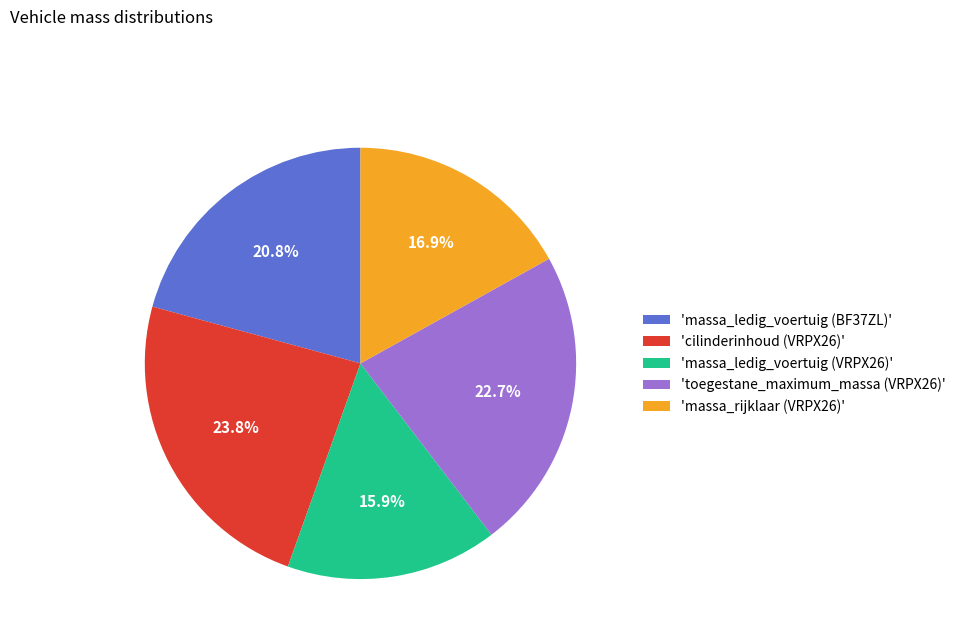

Is there a majority slice in this chart?

No